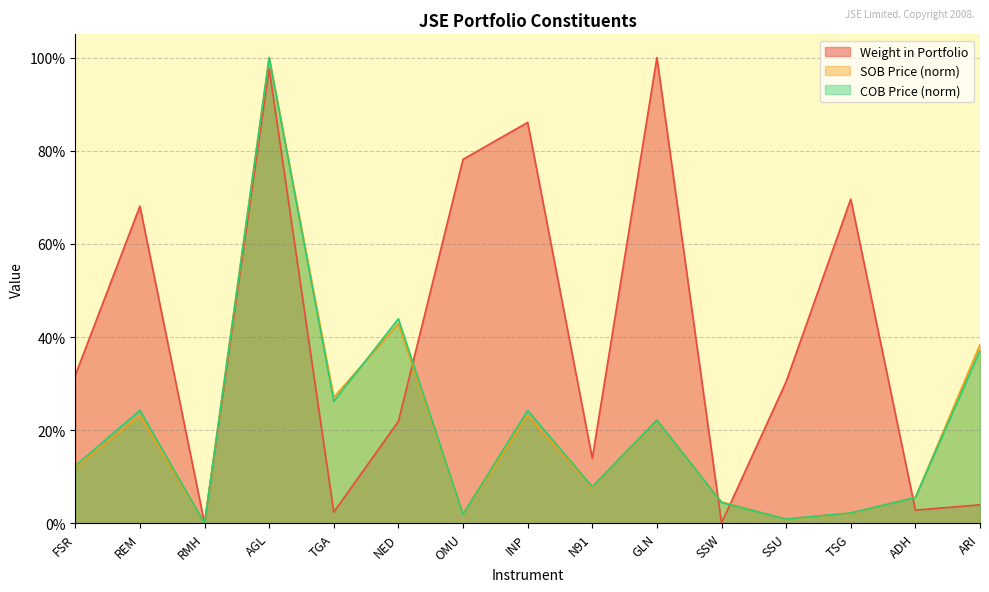

Rank the series by their maximum value, from lowest to highest.

Weight in Portfolio, SOB Price, COB Price